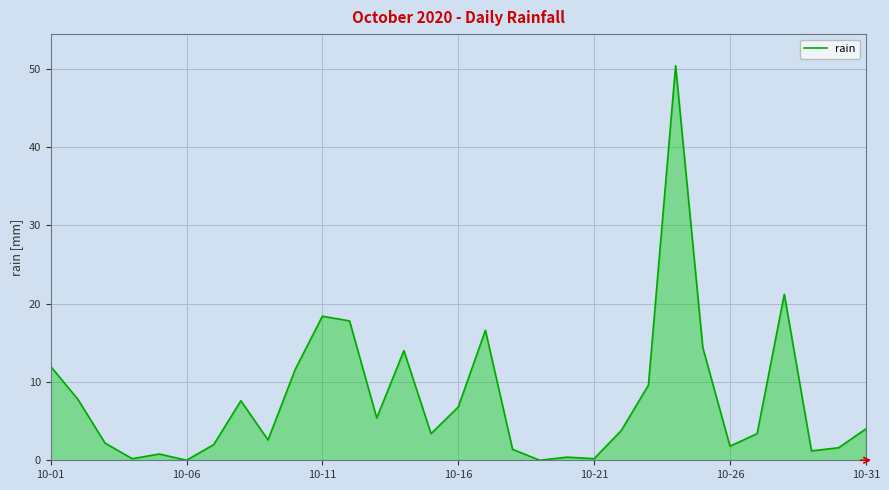

What is the greatest value displayed?

50.4